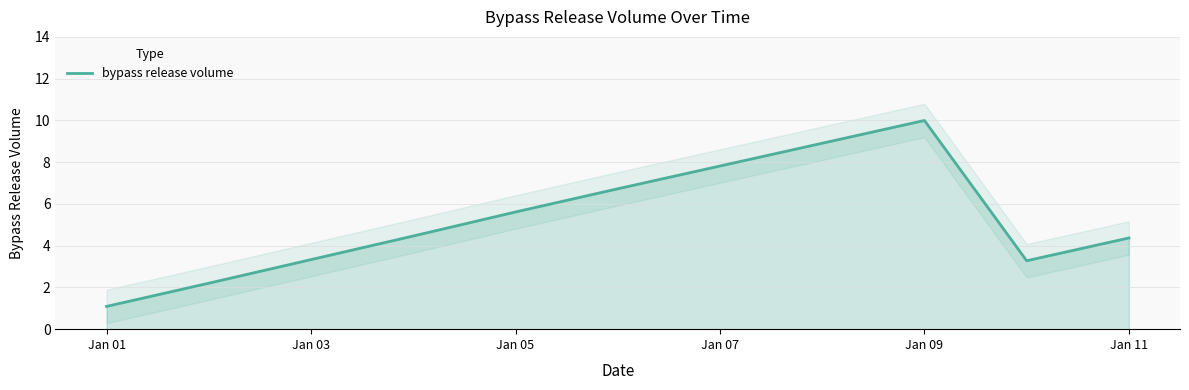

The value of bypass release volume at Jan 01 is 1.1. True or false?

True